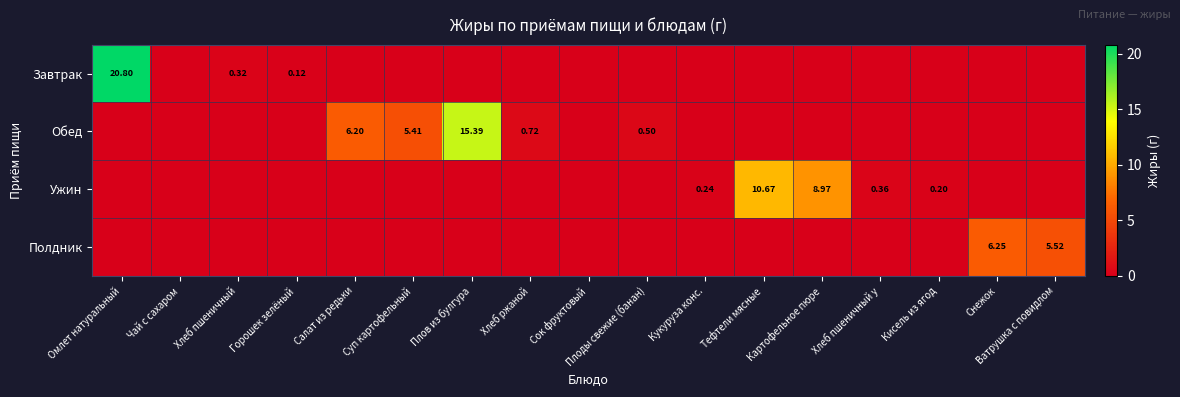

Which series has the widest spread of values?

Завтрак